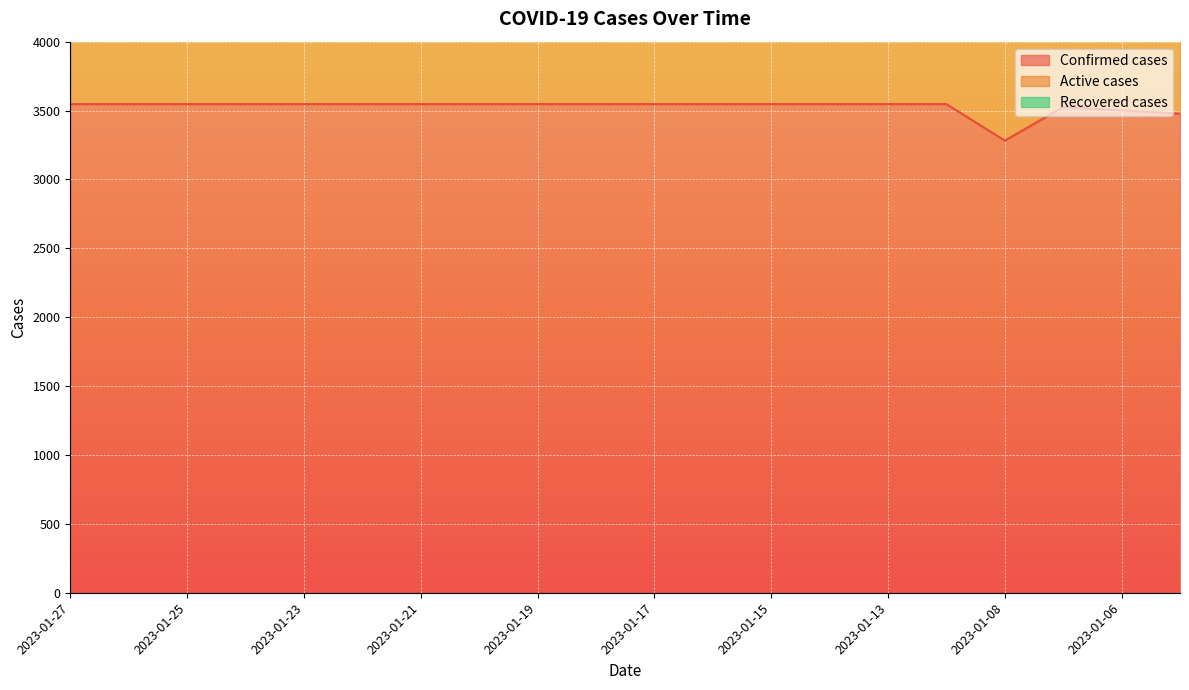

What is the approximate value of Active cases at 2023-01-06, to the nearest 50?

7000